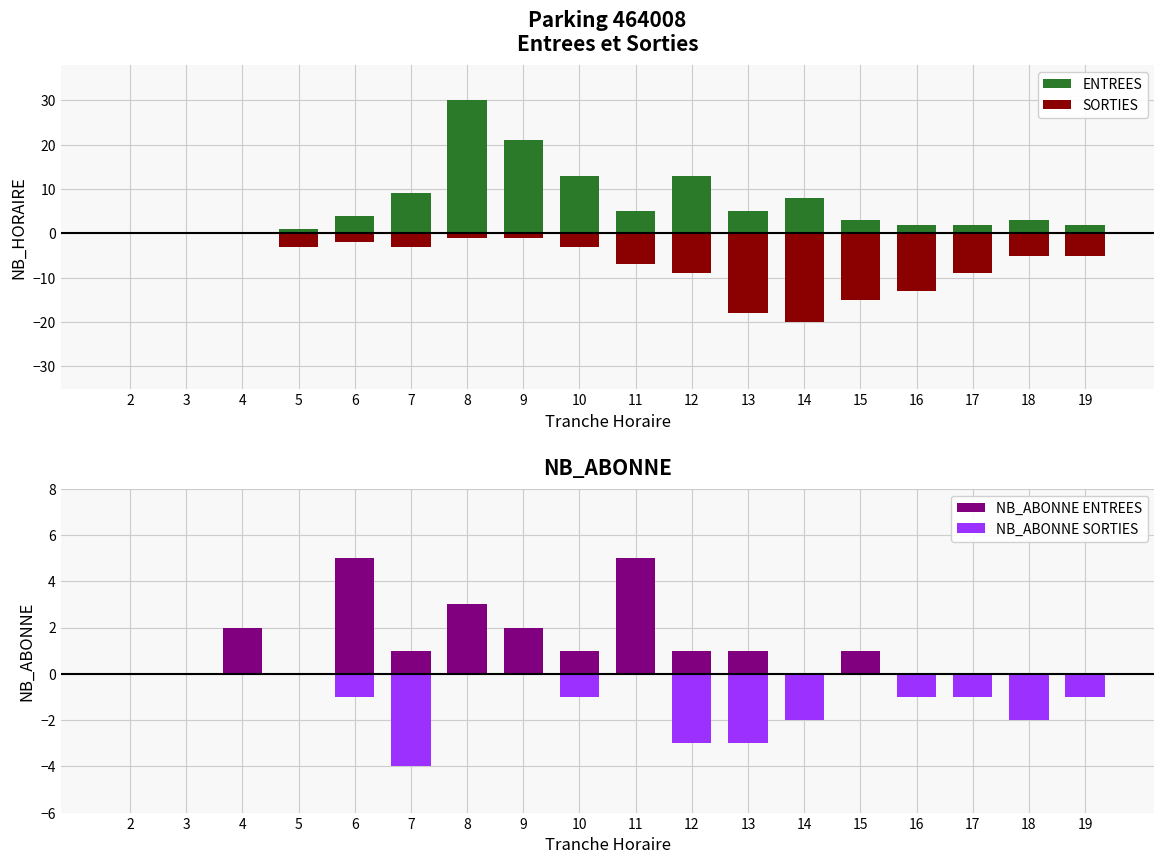

What is the value of the SORTIES bar at the 13th from the left?

-20